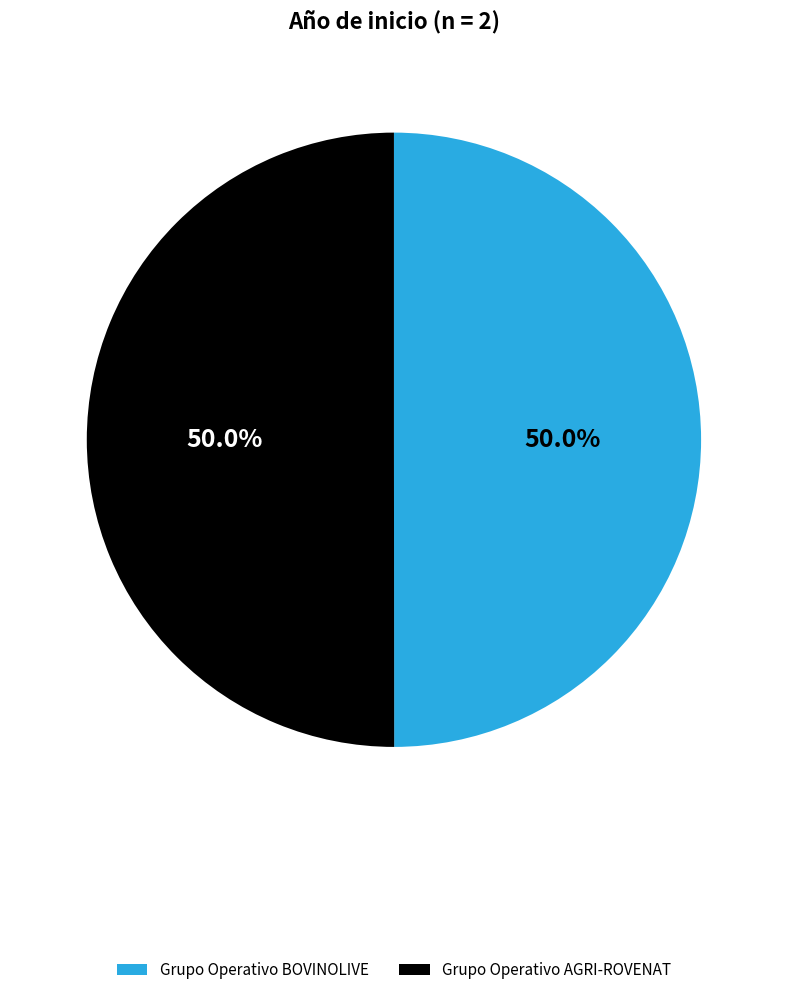

Is the sum of Grupo Operativo AGRI-ROVENAT and Grupo Operativo BOVINOLIVE greater than half?

Yes